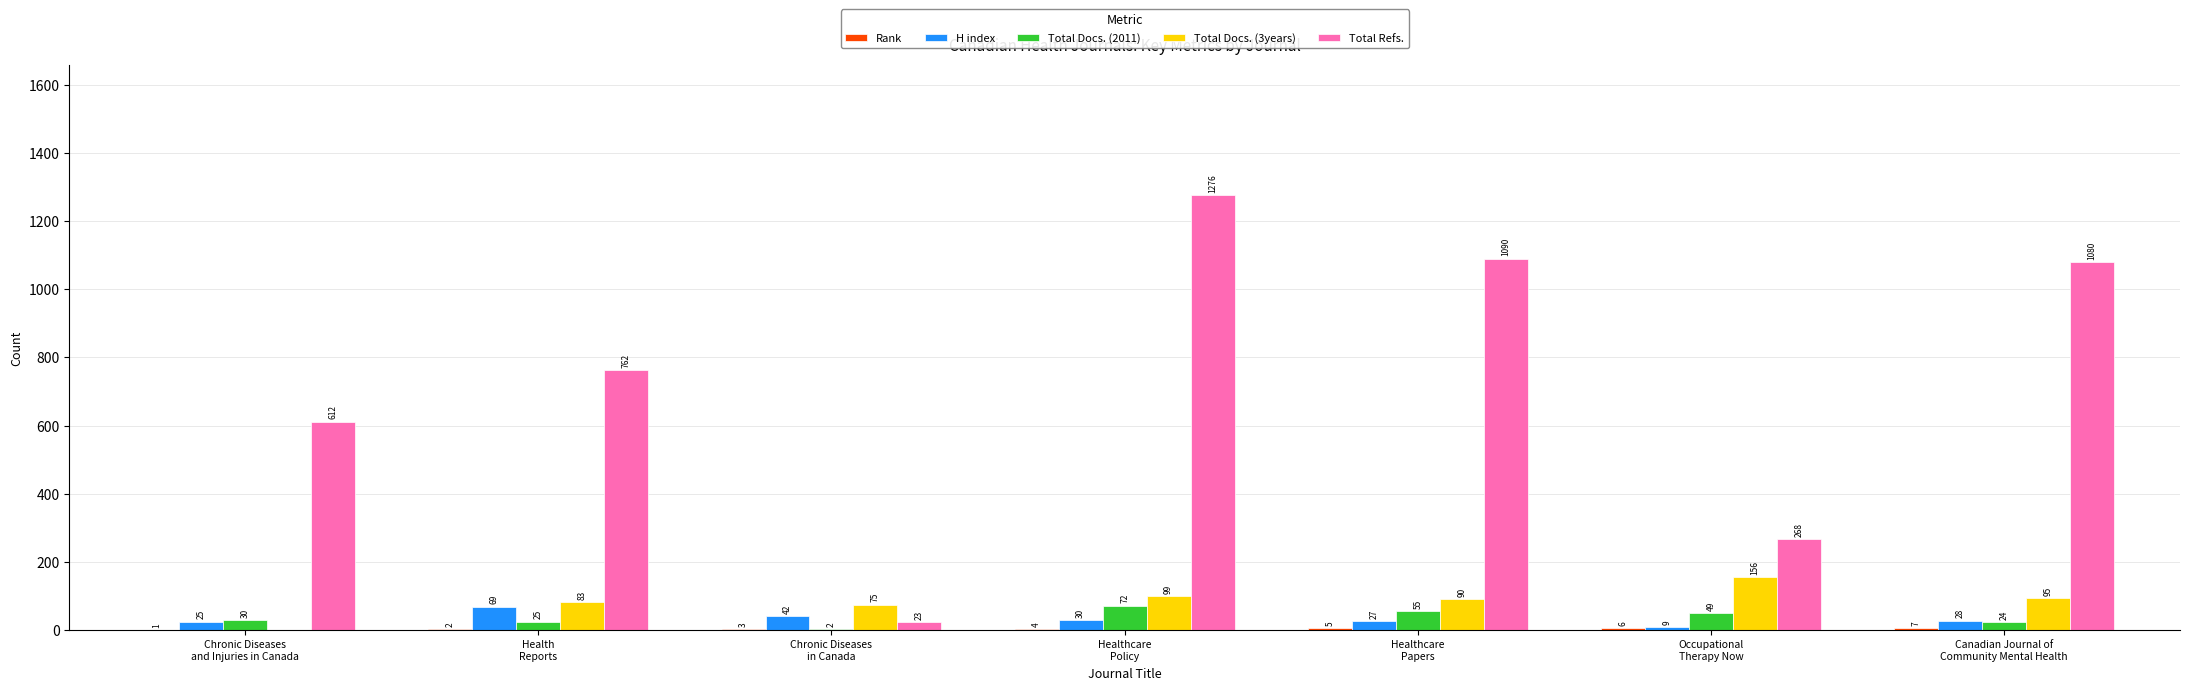

What is the greatest value displayed?

1276